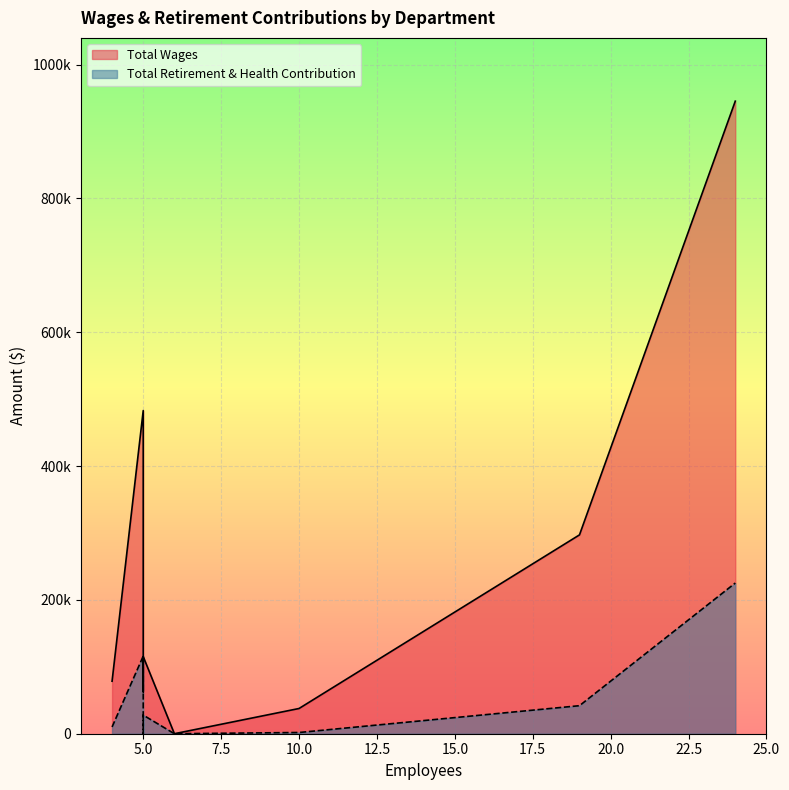

What is the sum of all Total Wages values?

2019375